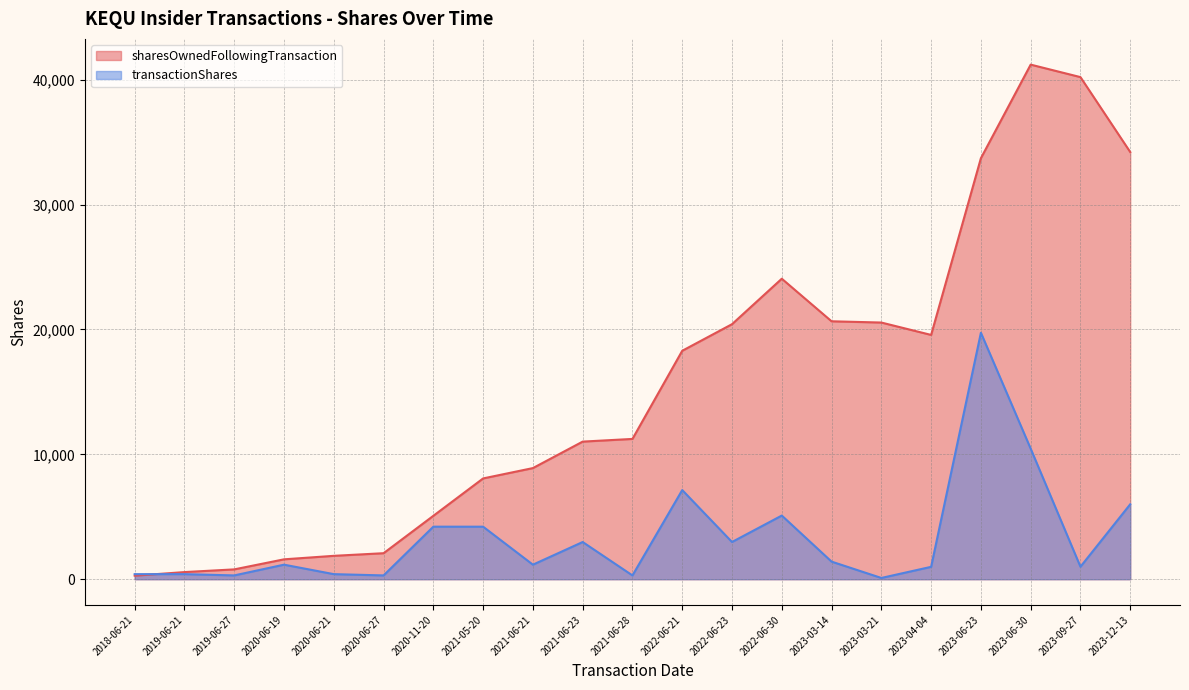

List the series in order of their overall mean, highest first.

sharesOwnedFollowingTransaction, transactionShares